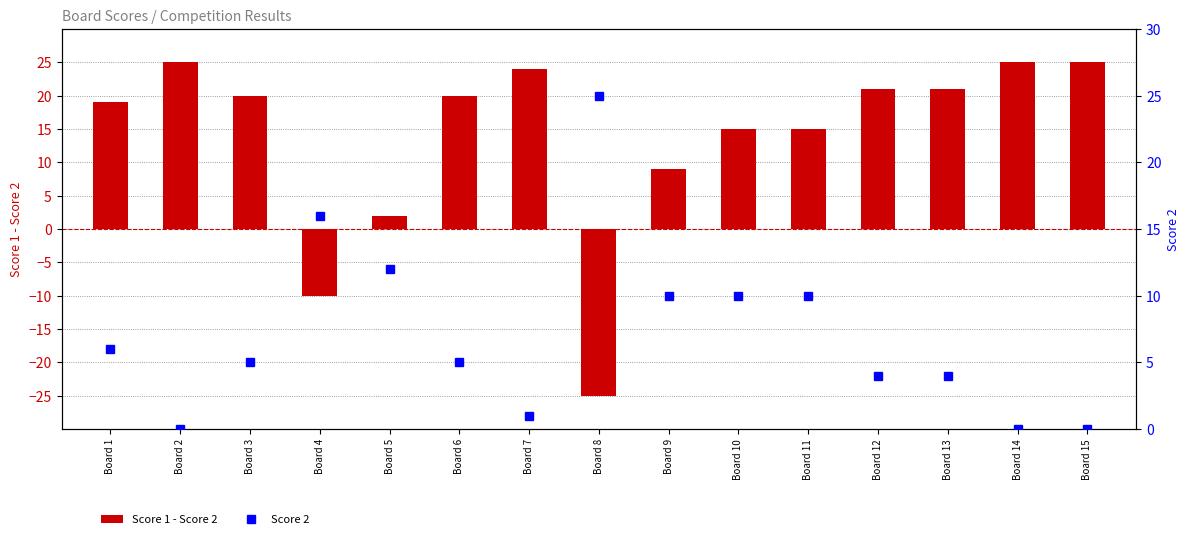

How many data points does each series have?

15